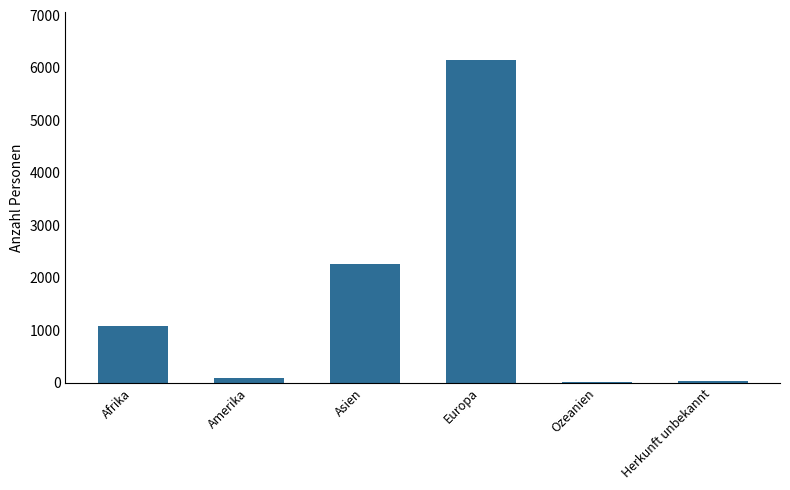

What is the change in value from Amerika to Herkunft unbekannt?

-58